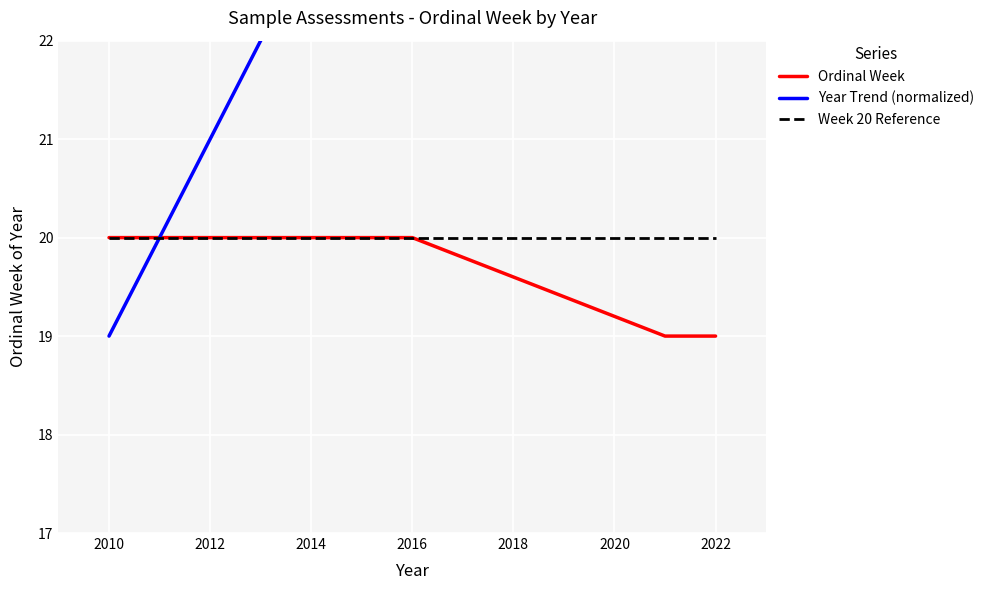

What is the smallest value displayed?

19